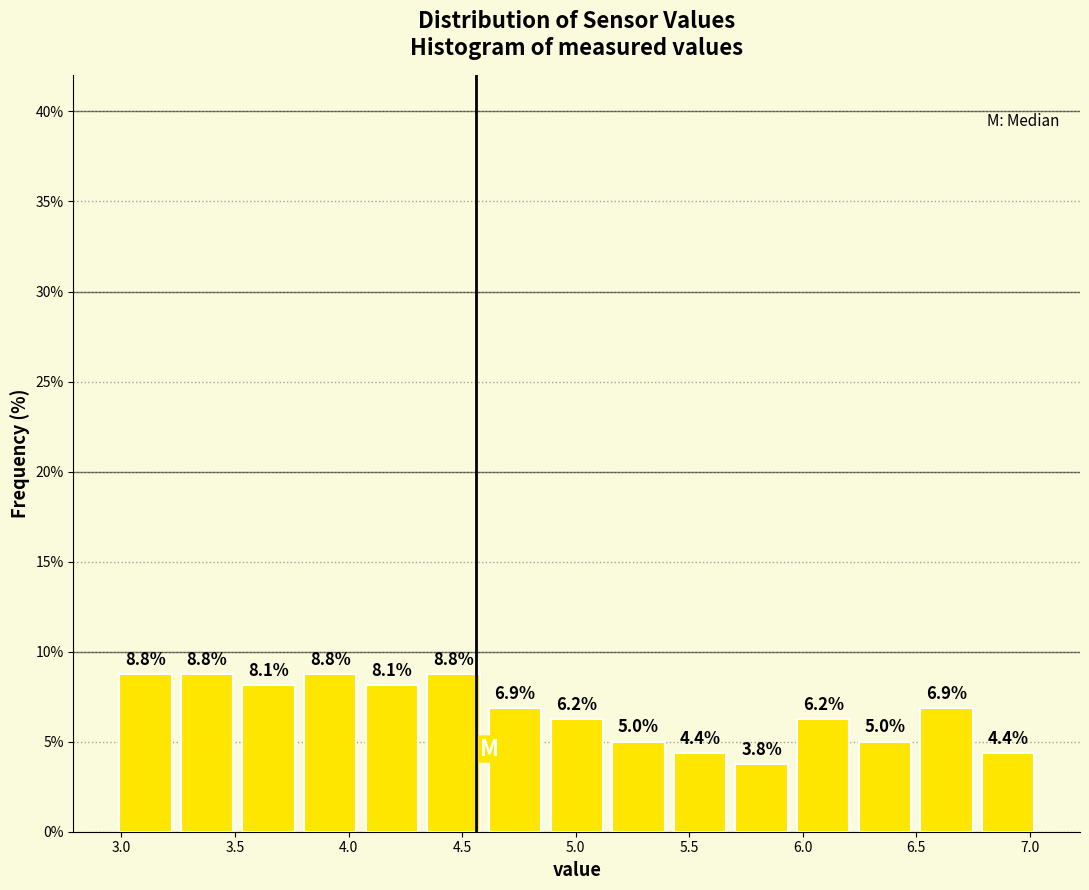

Reading left to right, transcribe this chart: for each bar, give the range it covers on the x-axis and its height. The bar edges are not printed on the chart, so give them approximately, as read against the axis.

2.95 to 3.25: 8.8
3.25 to 3.50: 8.8
3.50 to 3.80: 8.1
3.80 to 4.05: 8.8
4.05 to 4.35: 8.1
4.35 to 4.60: 8.8
4.60 to 4.85: 6.9
4.85 to 5.15: 6.2
5.15 to 5.40: 5.0
5.40 to 5.70: 4.4
5.70 to 5.95: 3.8
5.95 to 6.25: 6.2
6.25 to 6.50: 5.0
6.50 to 6.75: 6.9
6.75 to 7.05: 4.4